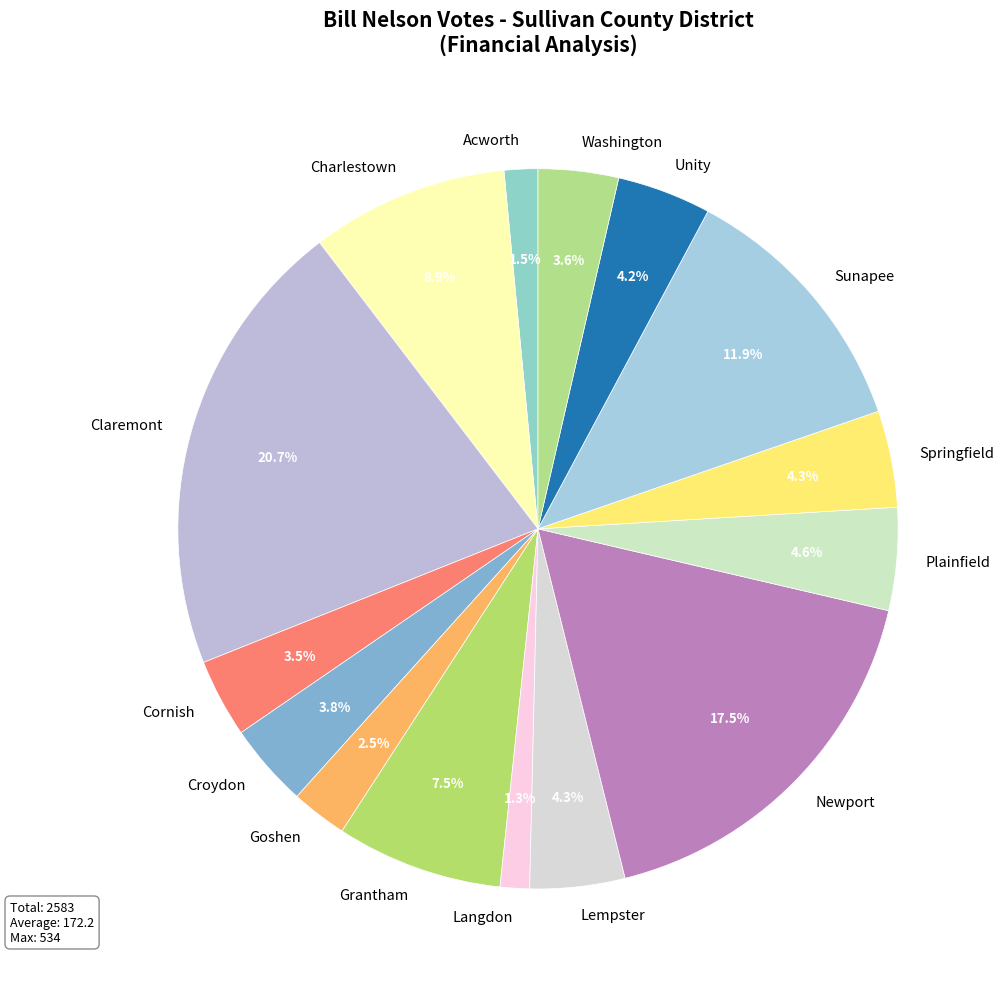

Between Lempster and Langdon, which is larger?

Lempster